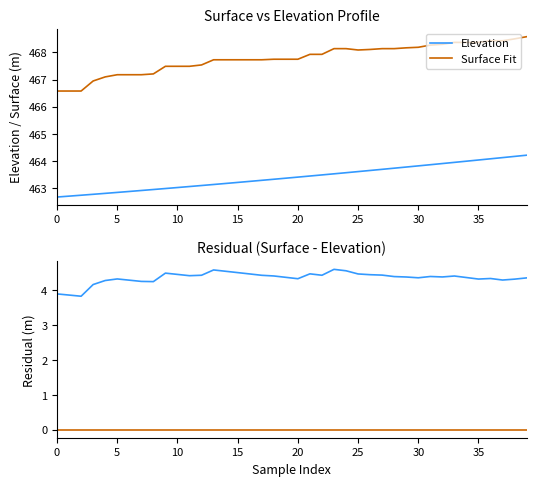

Between 15 and 2, which is larger?

15